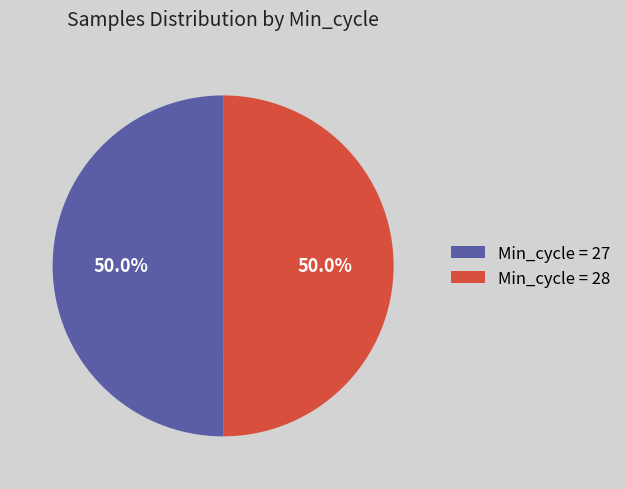

What is the total percentage of Min_cycle = 28 and Min_cycle = 27?

100.0%